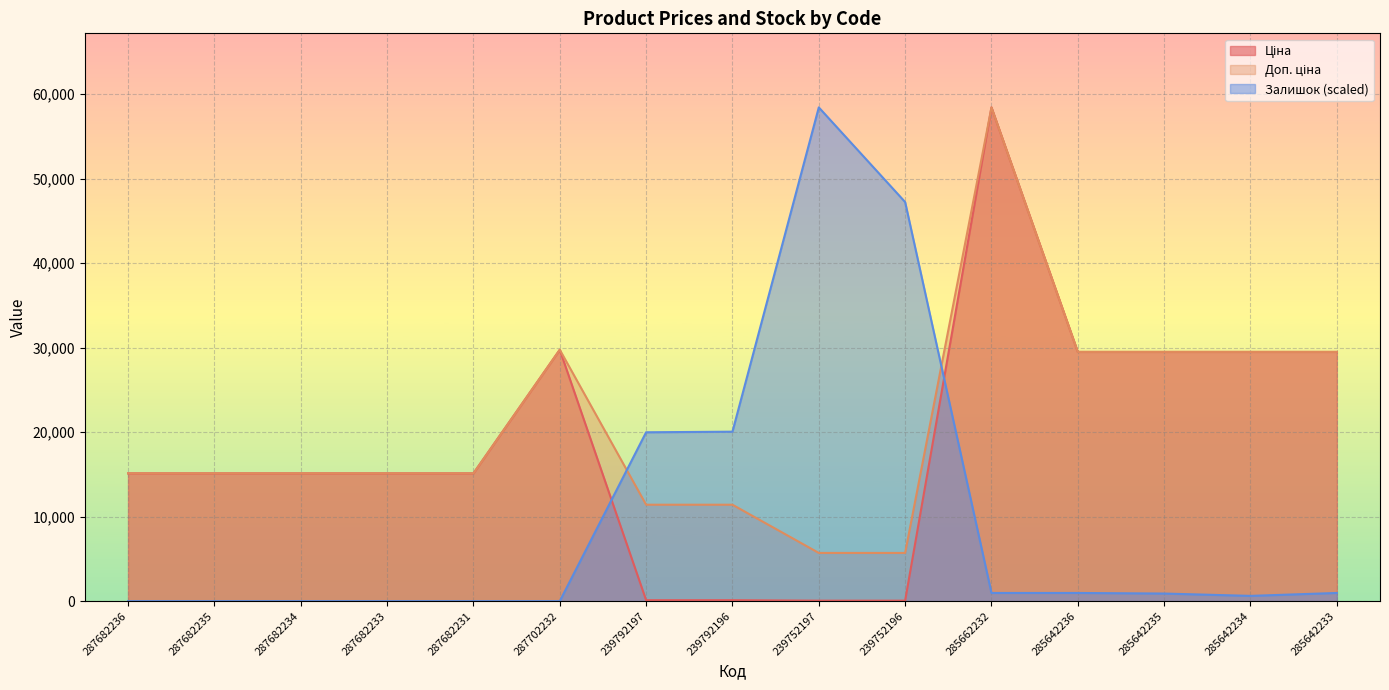

How many data points in Ціна are less than 15120?

4